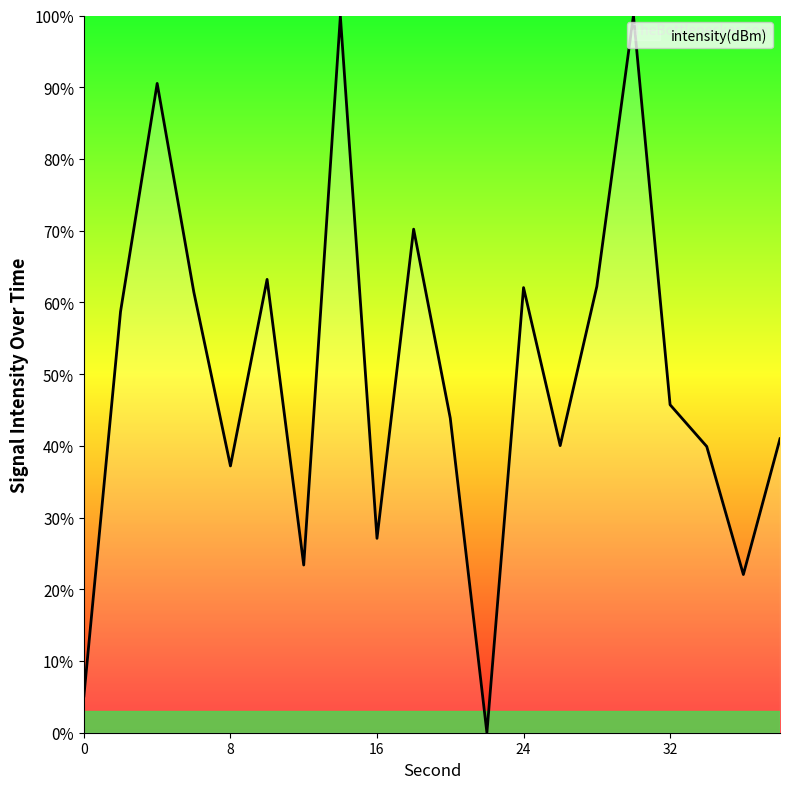

What is the maximum value shown in the chart?

100.0